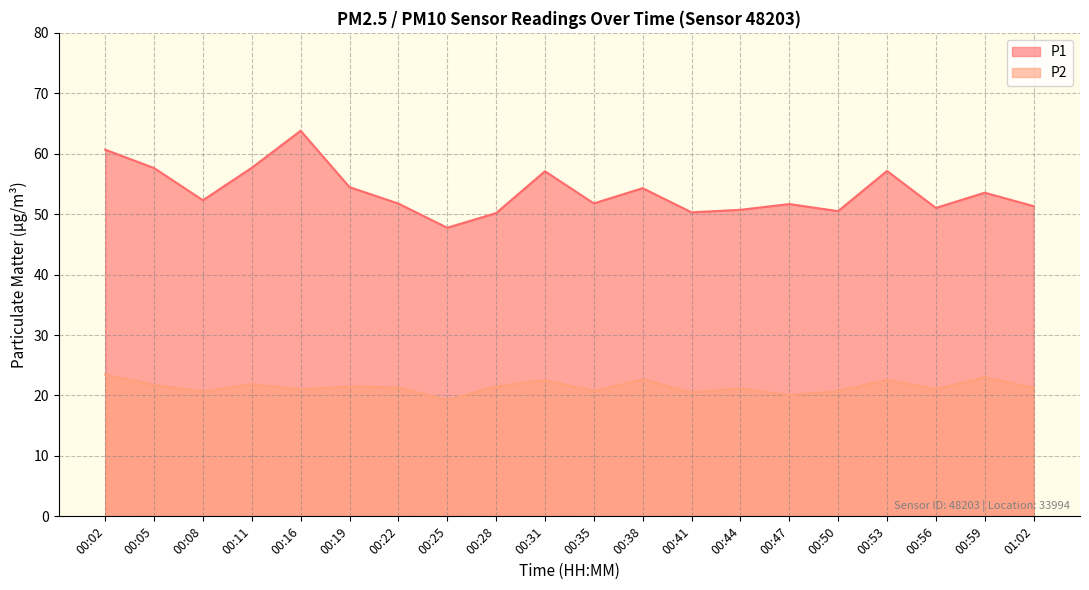

Which has a higher value, 00:35 or 00:31?

00:31